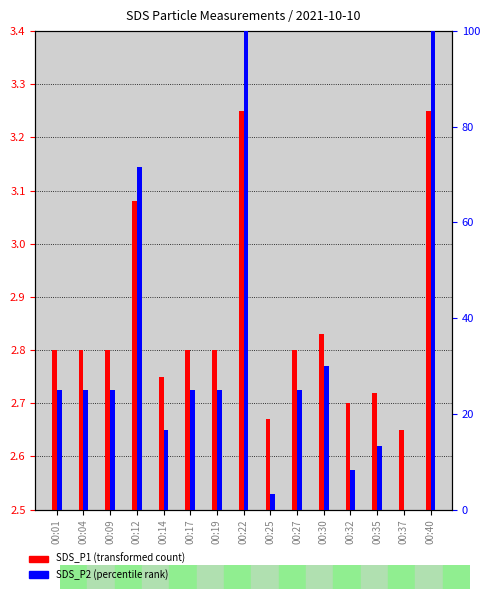

What are all the series names shown in the legend?

SDS_P1, SDS_P2